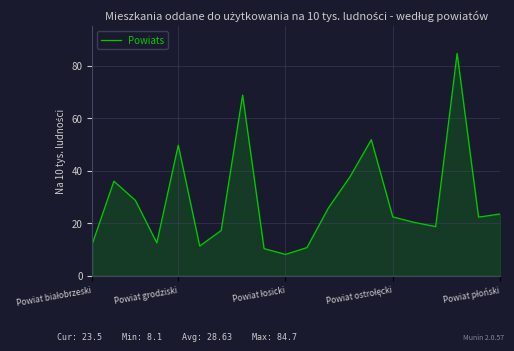

Does the chart display data point markers on the line(s)?

No